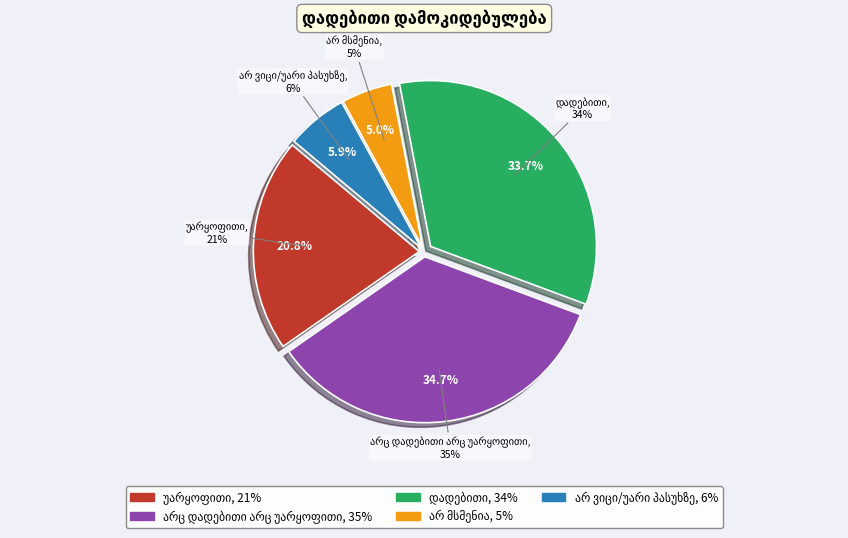

Is there any slice that represents more than half of the pie?

No